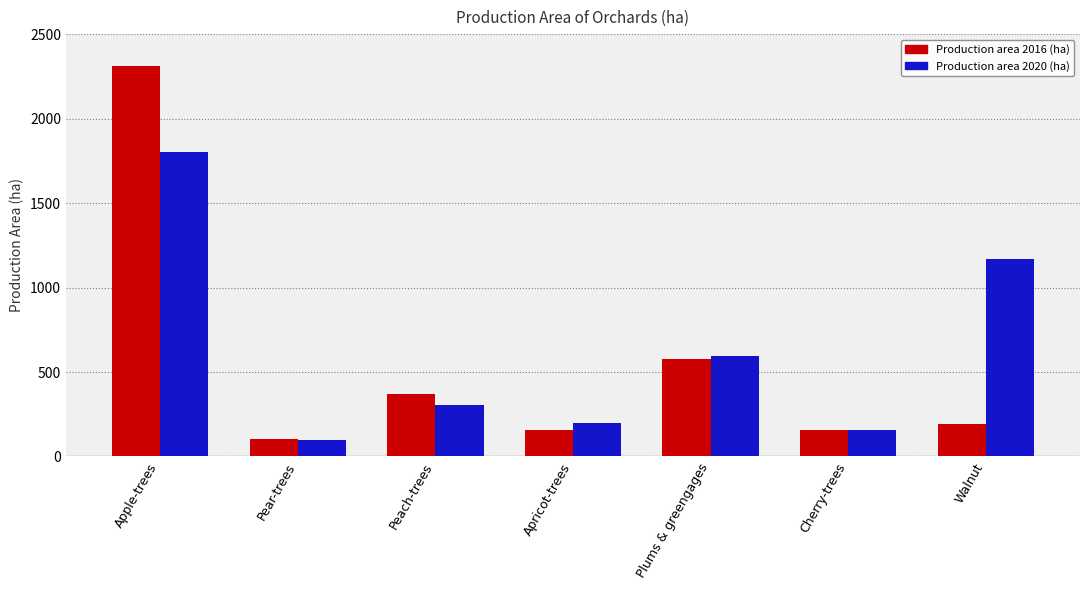

What is the value of the Production area 2020 (ha) bar at the 4th from the left?

196